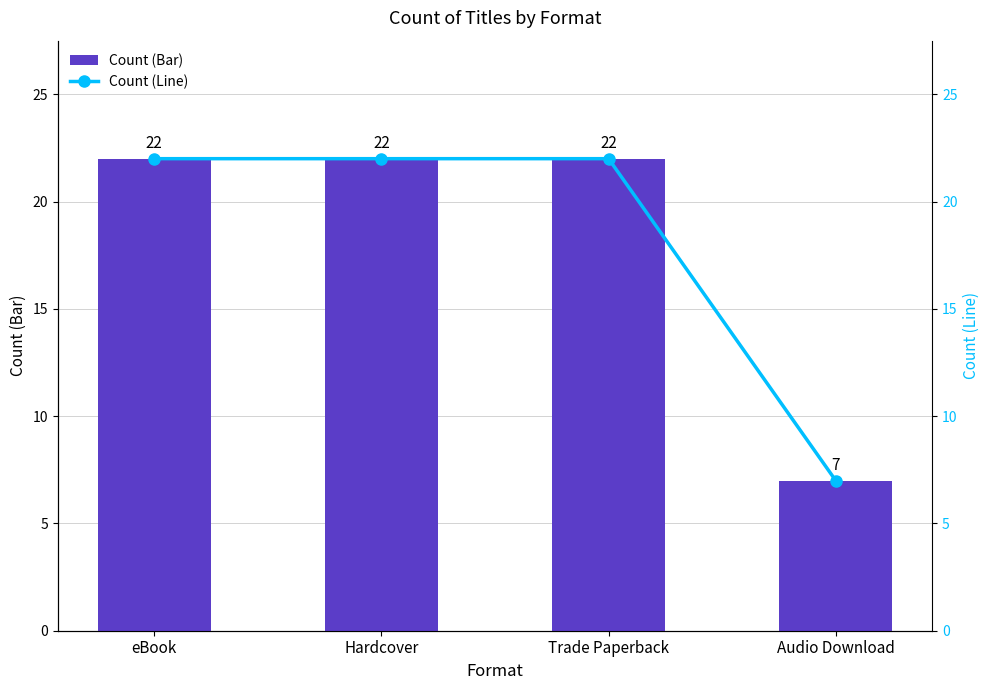

What is the difference between the Count (Bar) values at eBook and Audio Download?

15